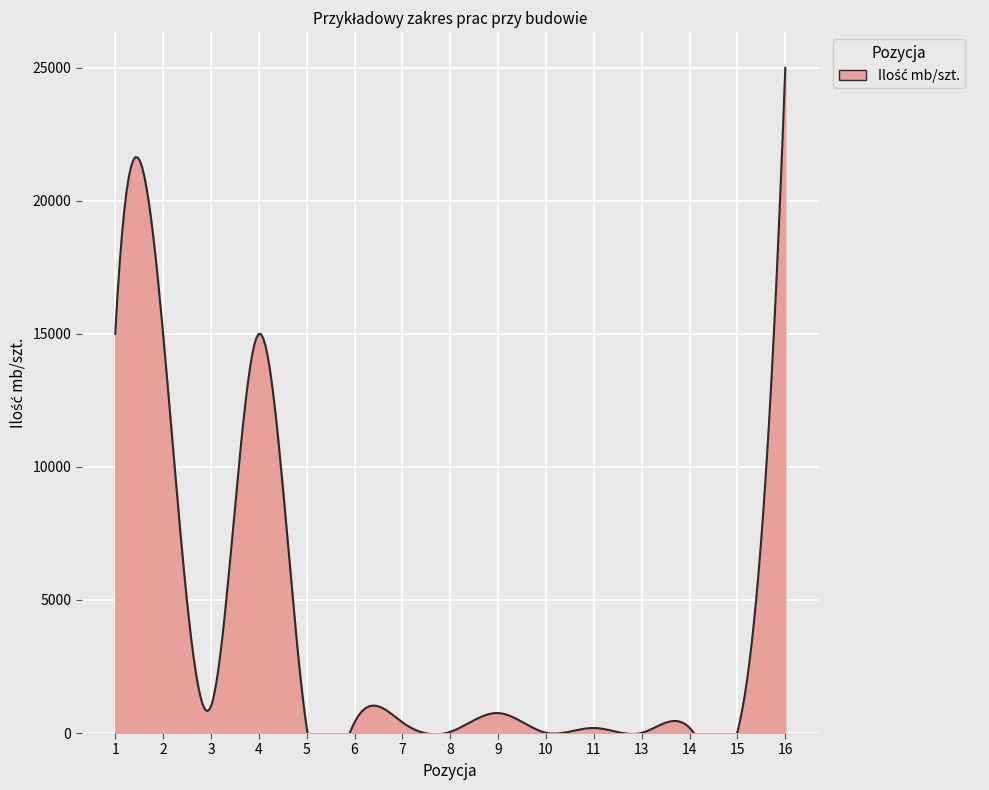

The chart shows a value of 22786 at 1. True or false?

False